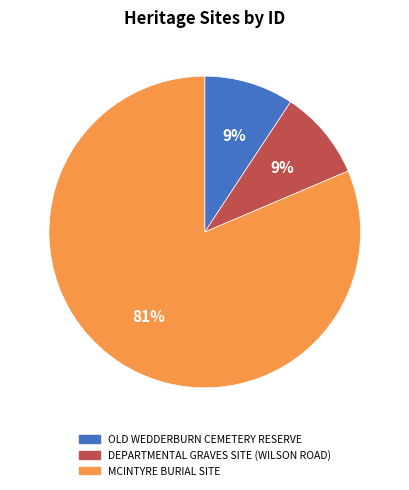

What is the largest slice in the pie chart?

MCINTYRE BURIAL SITE